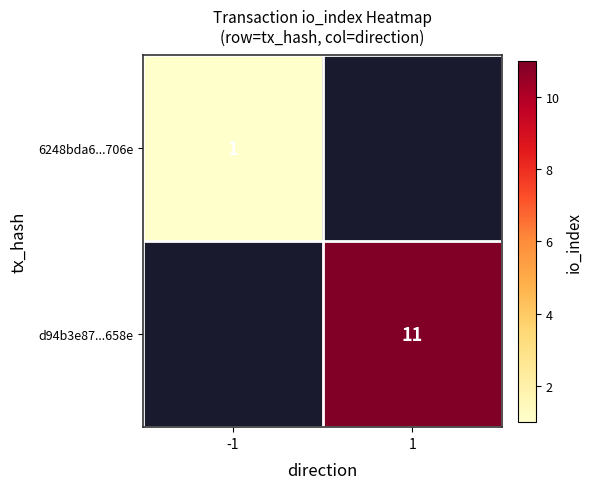

Is the value of 6248bda6...706e at -1 greater than the value of d94b3e87...658e at 1?

No